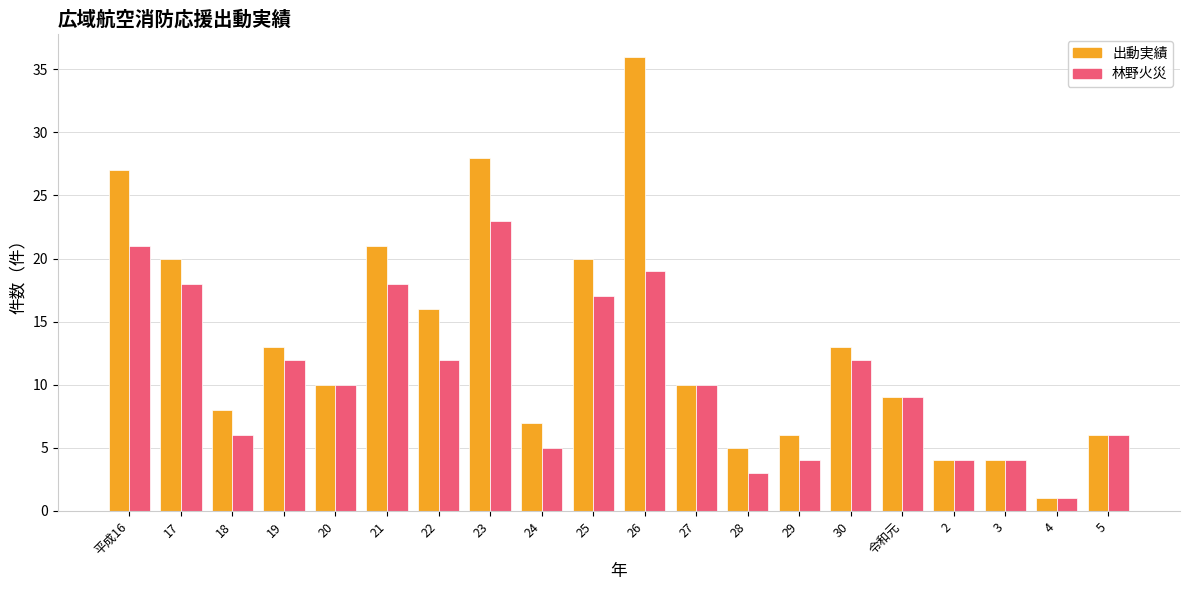

The value of 林野火災 at 22 is 17. True or false?

False